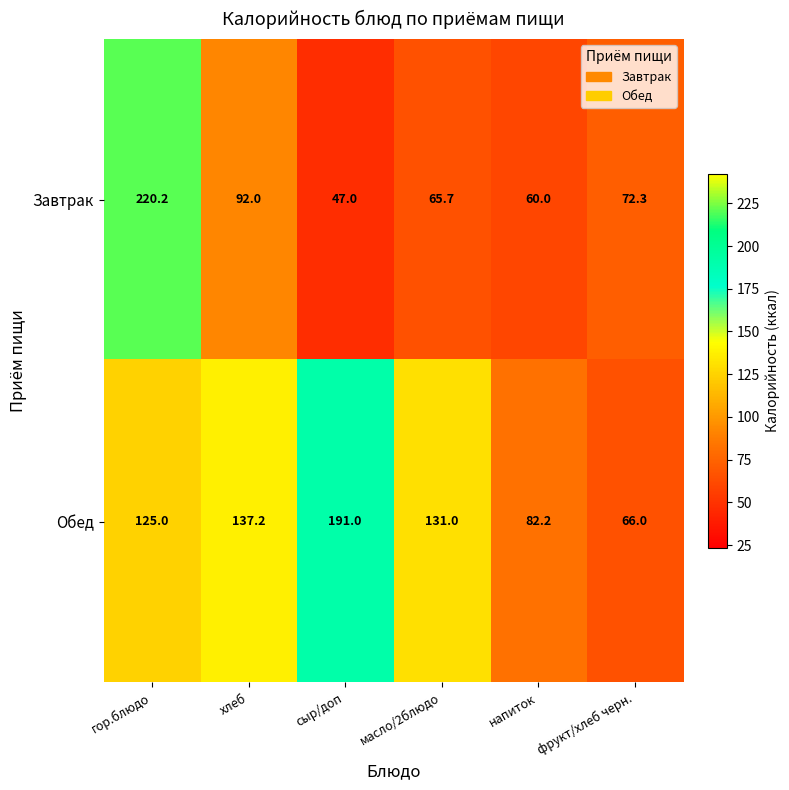

Is it true that Завтрак equals 47.0 at сыр/доп?

True